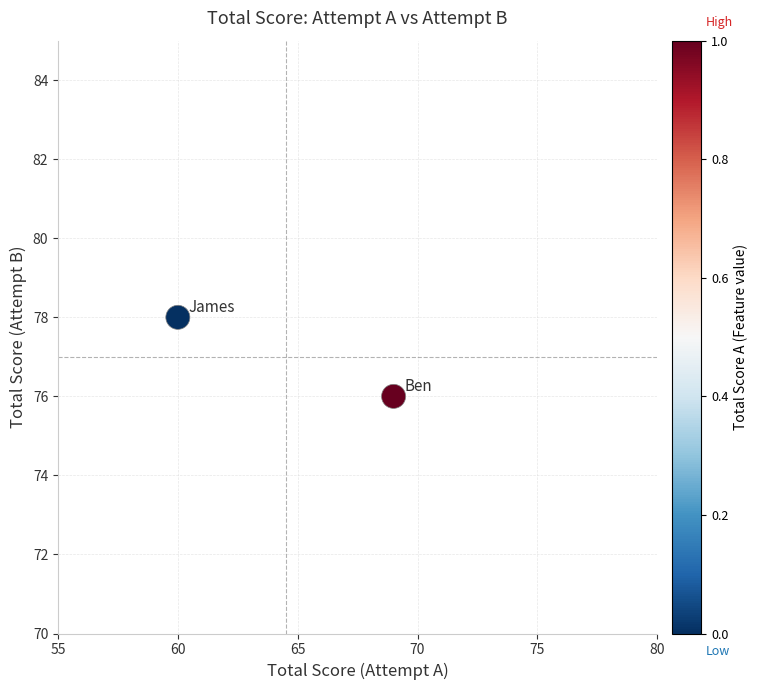

What is the average Y value?

77